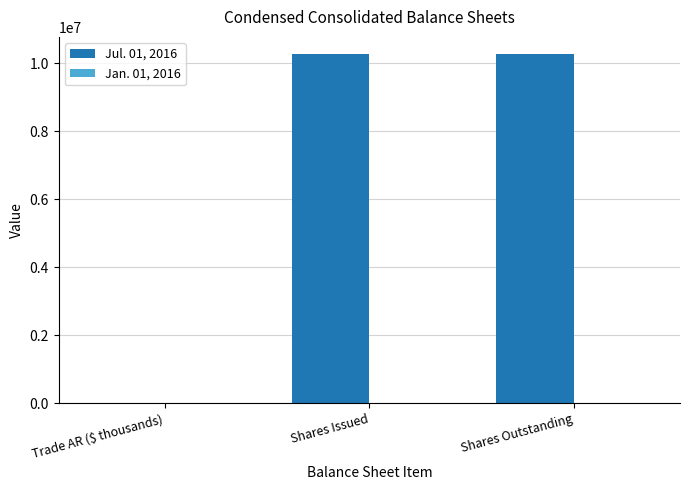

The value of Jul. 01, 2016 at Shares Issued is 2191972. True or false?

False